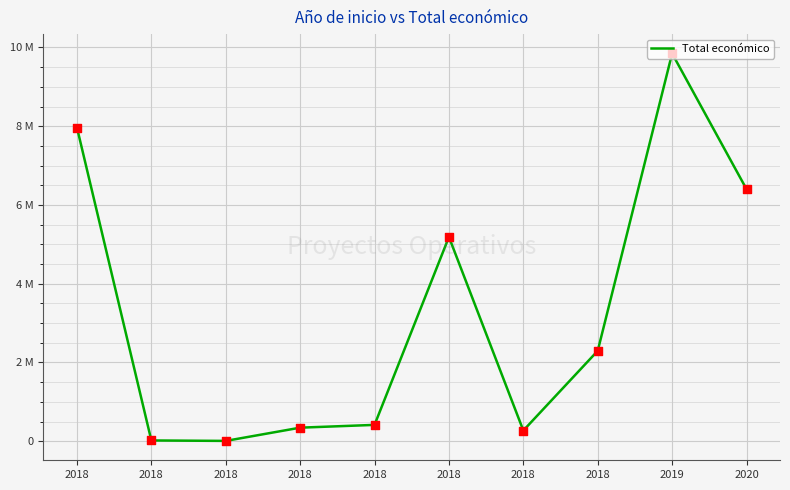

Approximately how many times larger is the value at 2018 compared to 2018?

52.1